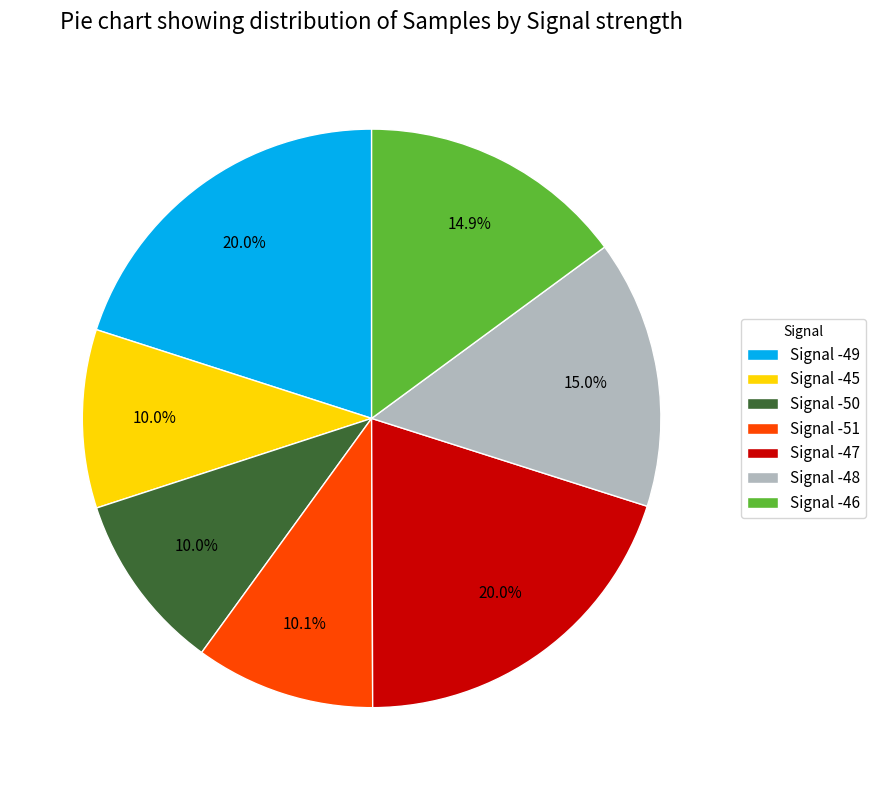

Is the sum of Signal -46 and Signal -45 greater than half?

No